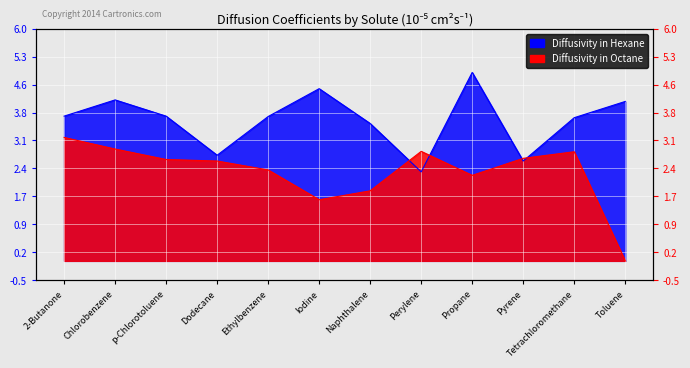

What value does the Diffusivity in Hexane series have at Perylene?

2.3